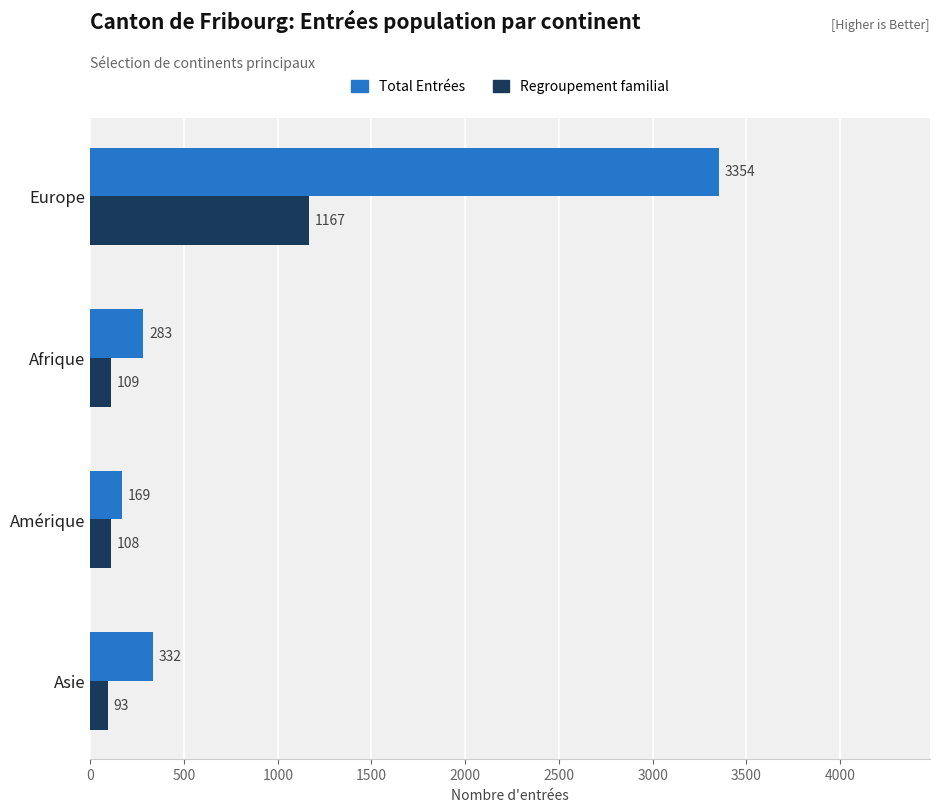

What is the sum of the Total Entrées values at Asie and Afrique?

615